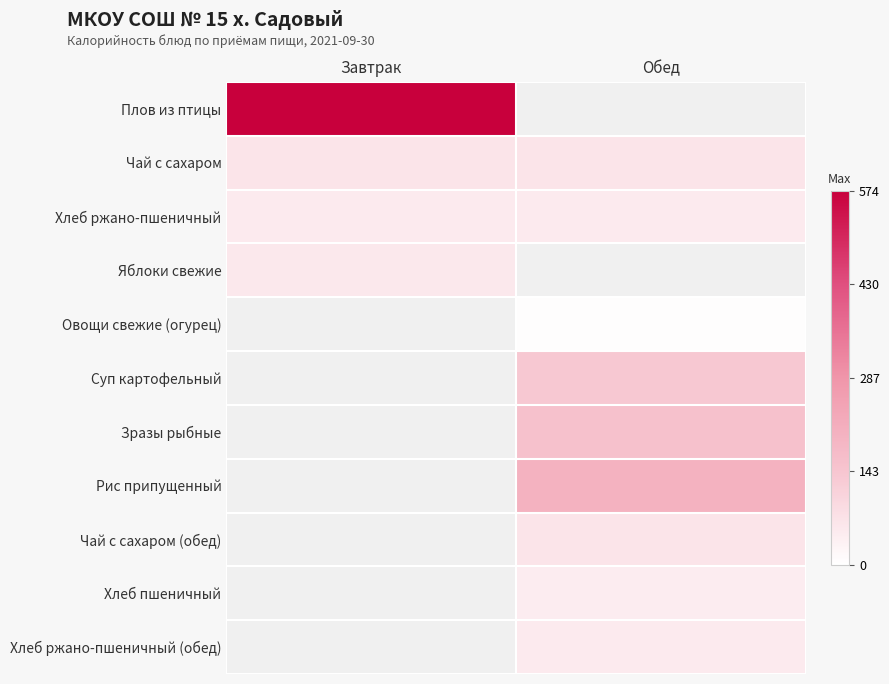

The value of Хлеб пшеничный at Обед is 47.0. True or false?

True